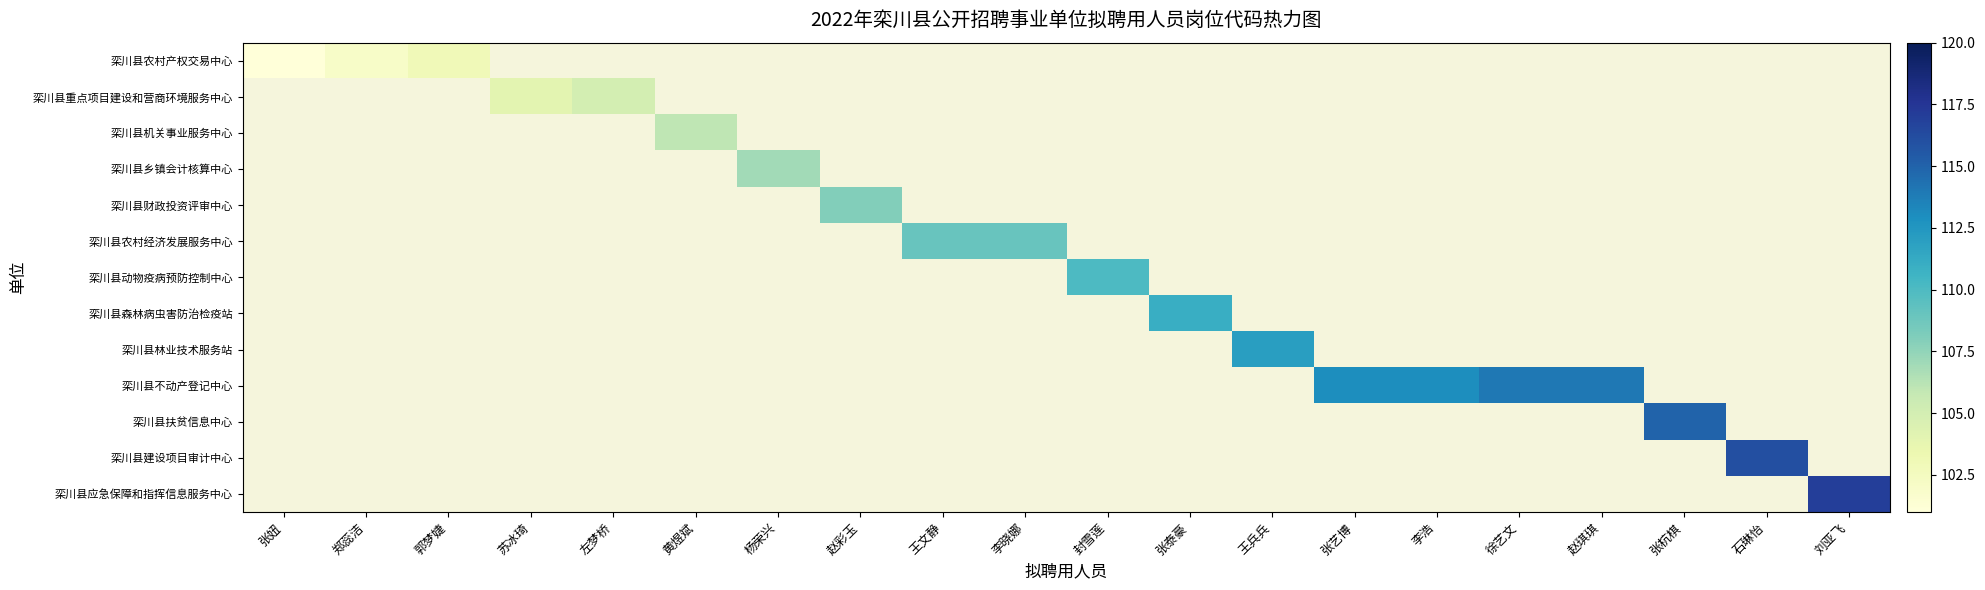

At 郭梦婕, list the series in order from smallest to largest.

栾川县农村产权交易中心, 栾川县重点项目建设和营商环境服务中心, 栾川县机关事业服务中心, 栾川县乡镇会计核算中心, 栾川县财政投资评审中心, 栾川县农村经济发展服务中心, 栾川县动物疫病预防控制中心, 栾川县森林病虫害防治检疫站, 栾川县林业技术服务站, 栾川县不动产登记中心, 栾川县扶贫信息中心, 栾川县建设项目审计中心, 栾川县应急保障和指挥信息服务中心